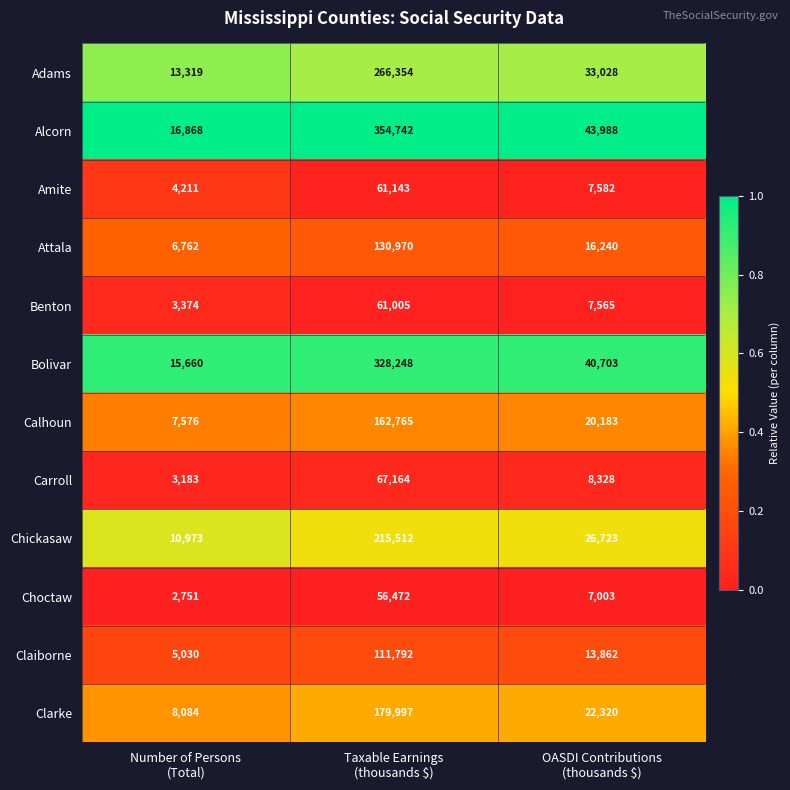

Which series has the largest total across all categories?

Alcorn